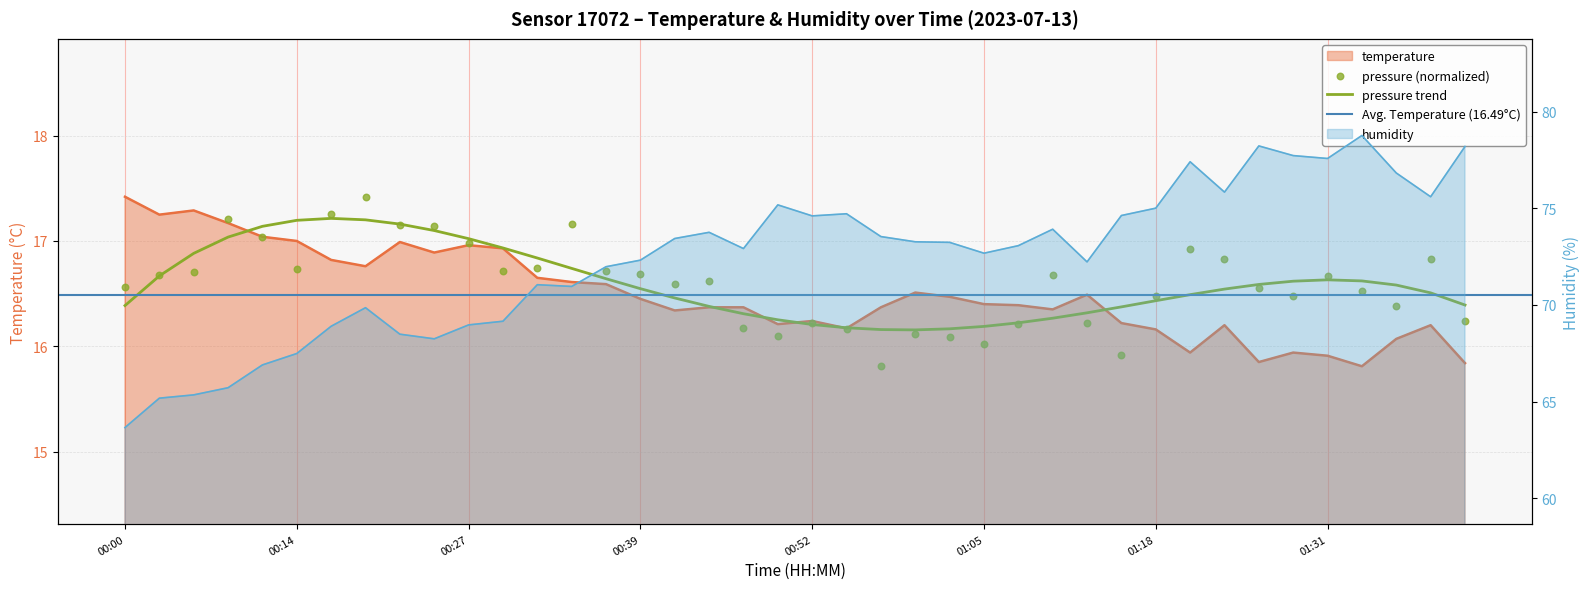

At how many categories does at least one series exceed 29?

40